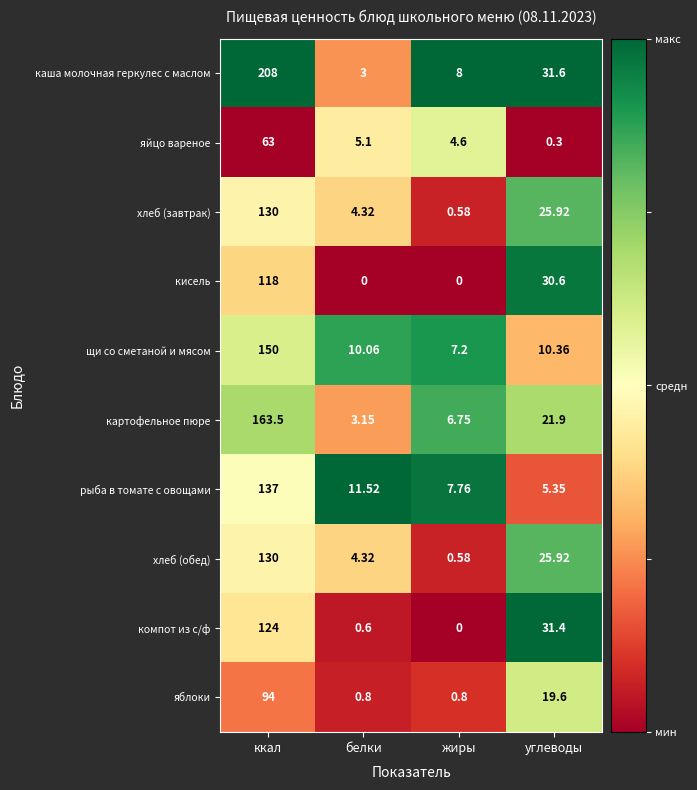

Rank the categories by хлеб (обед) value from lowest to highest.

жиры, белки, углеводы, ккал